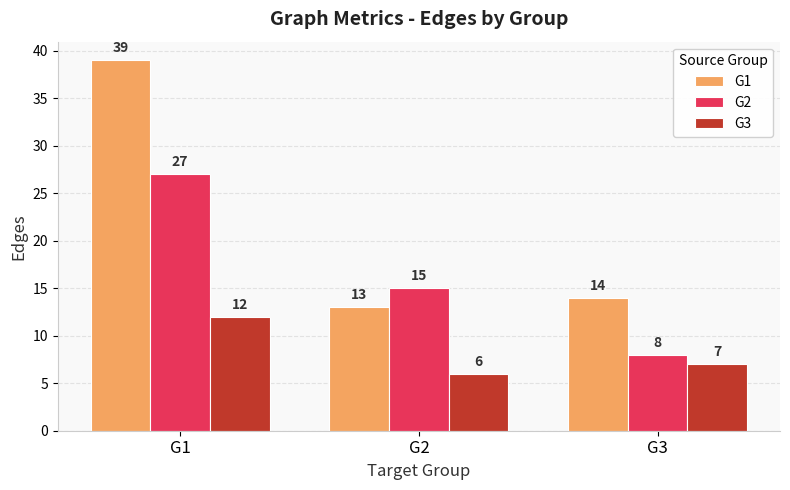

How many values in the G1 series are below 14?

1